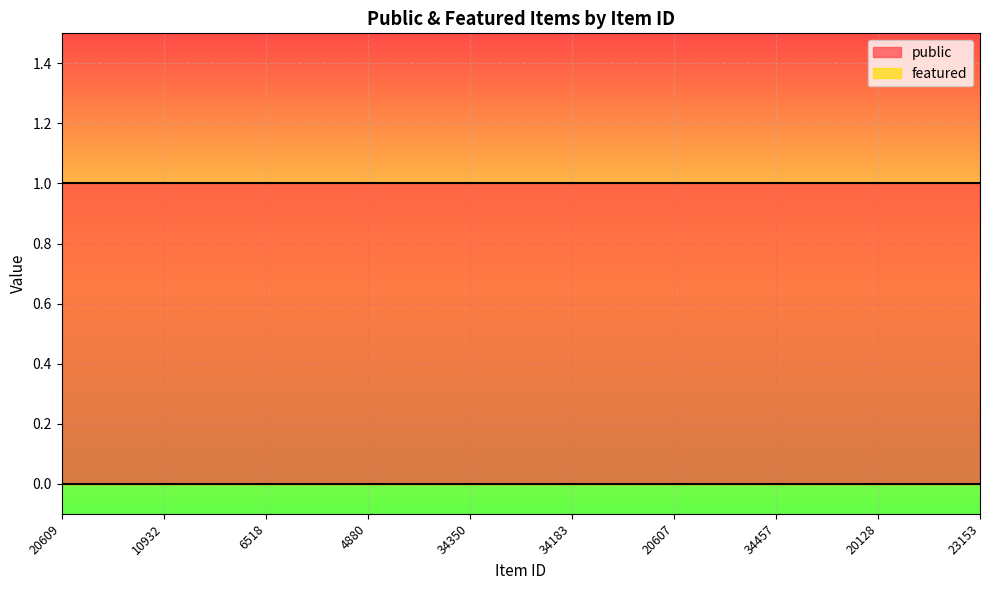

Between 10932 and 6518, which is larger?

10932